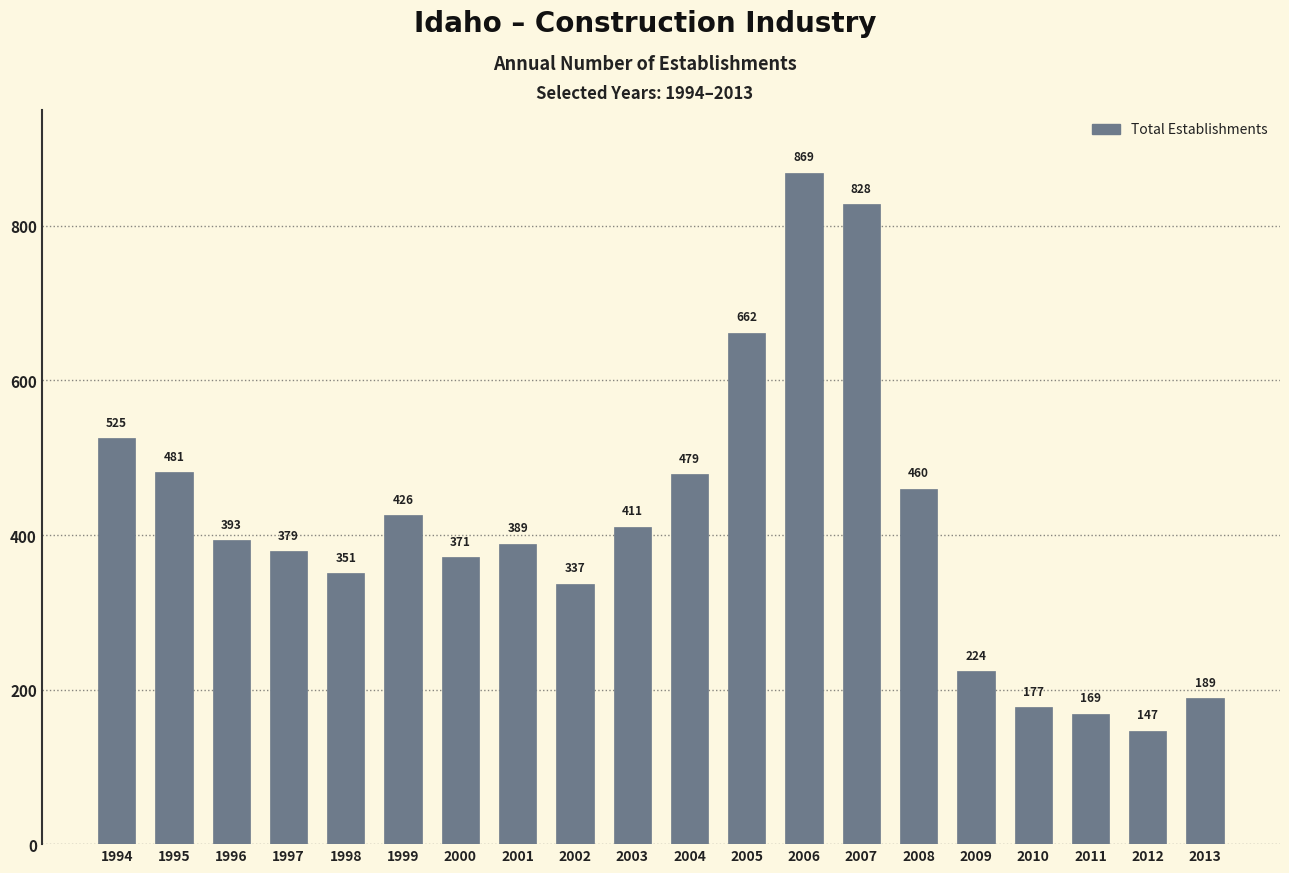

What is the greatest value displayed?

869